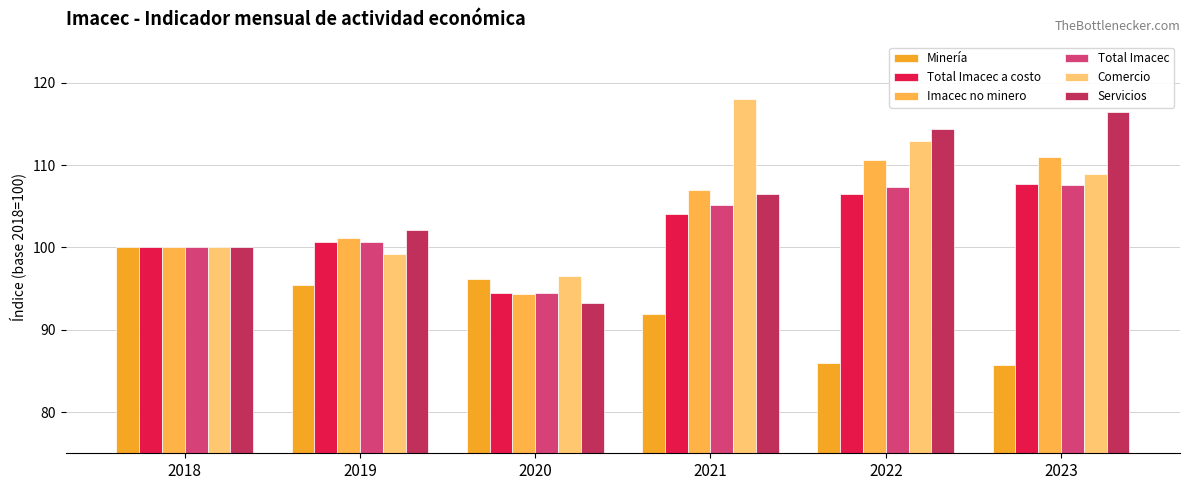

How many groups of bars are there?

6